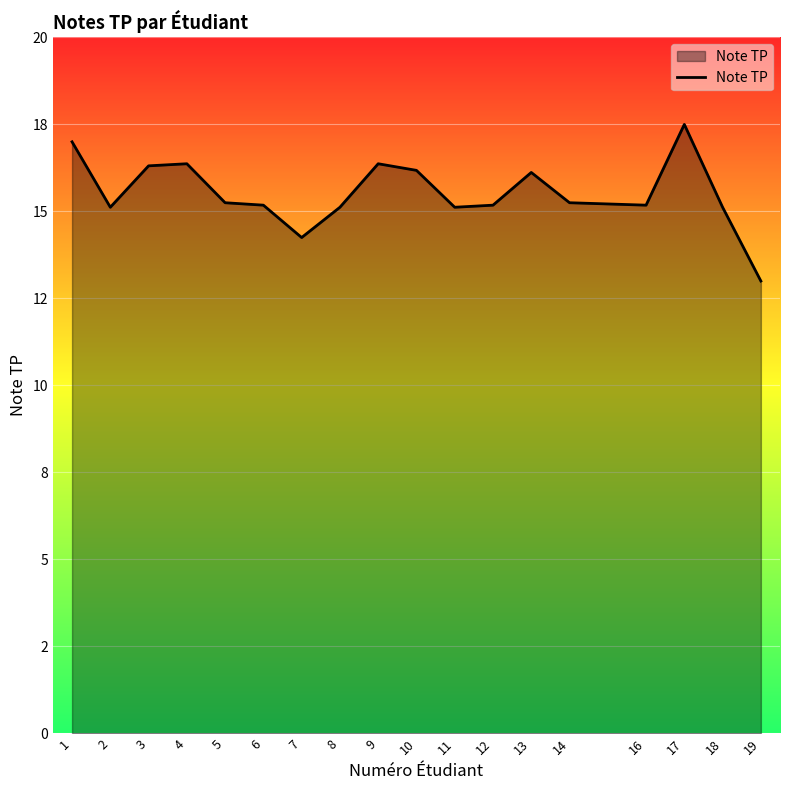

At which category does the data reach its first local valley?

2